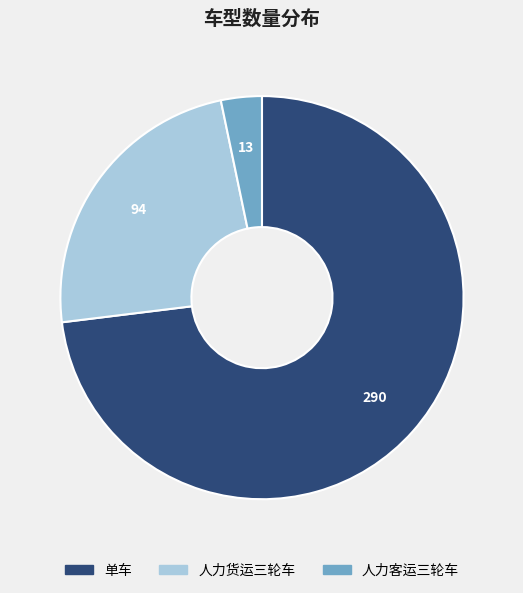

Is the sum of 人力客运三轮车 and 人力货运三轮车 greater than half?

No